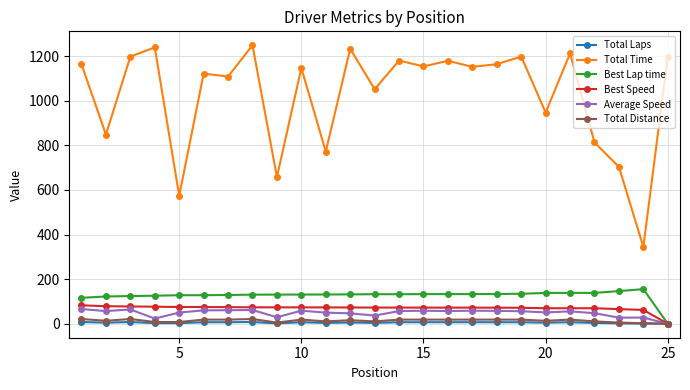

What is the greatest value displayed?

1248.5